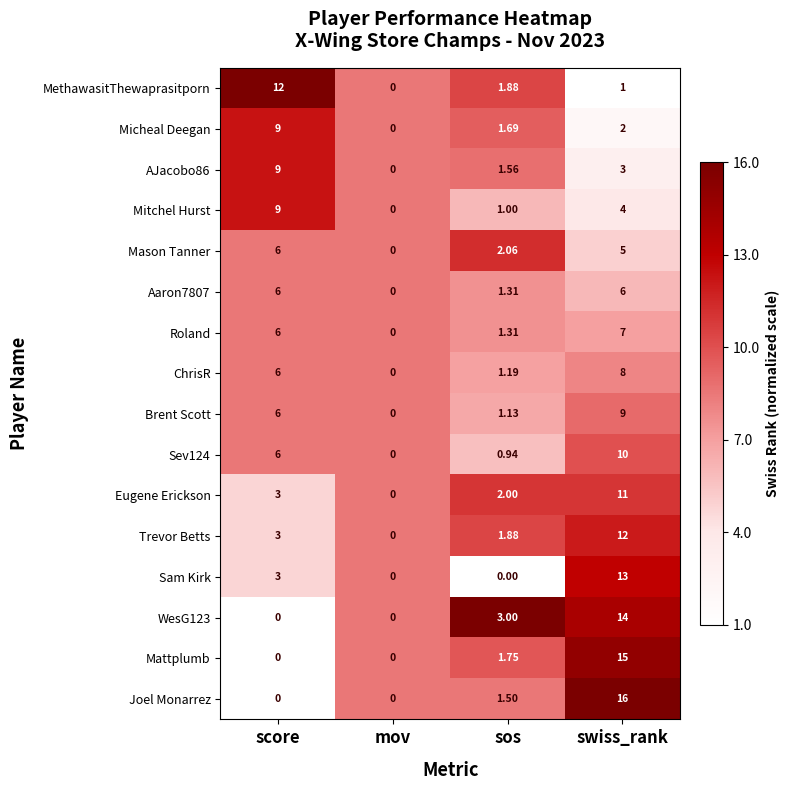

Which series has the widest spread of values?

Joel Monarrez